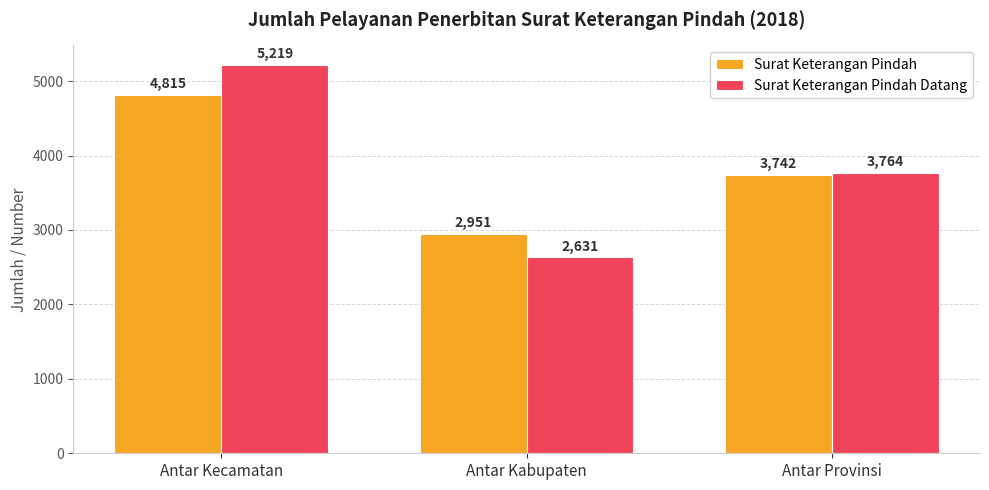

Rank the series by their average value, from highest to lowest.

Surat Keterangan Pindah Datang, Surat Keterangan Pindah